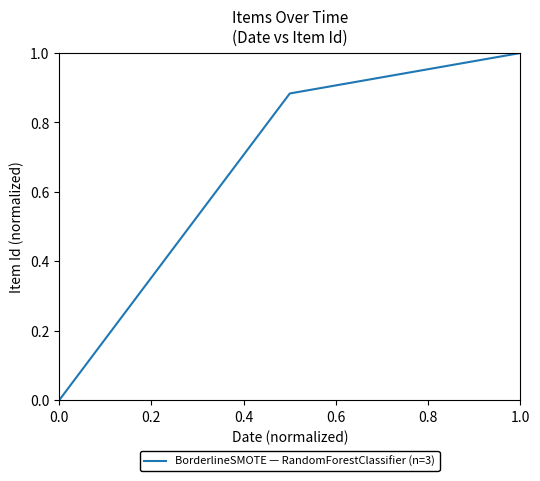

How many positive values are there?

2